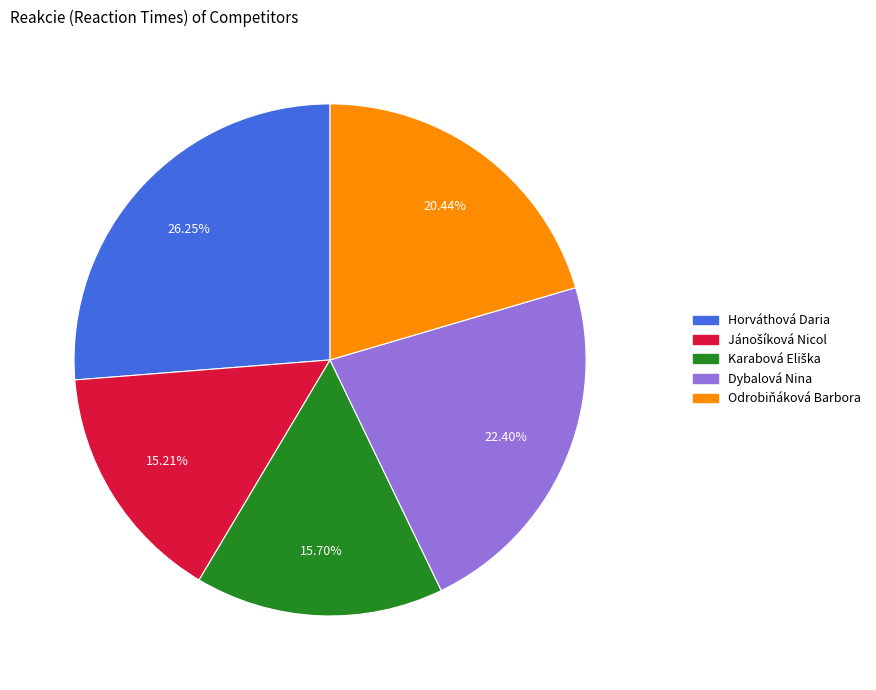

Which category has the biggest portion of the pie?

Horváthová Daria